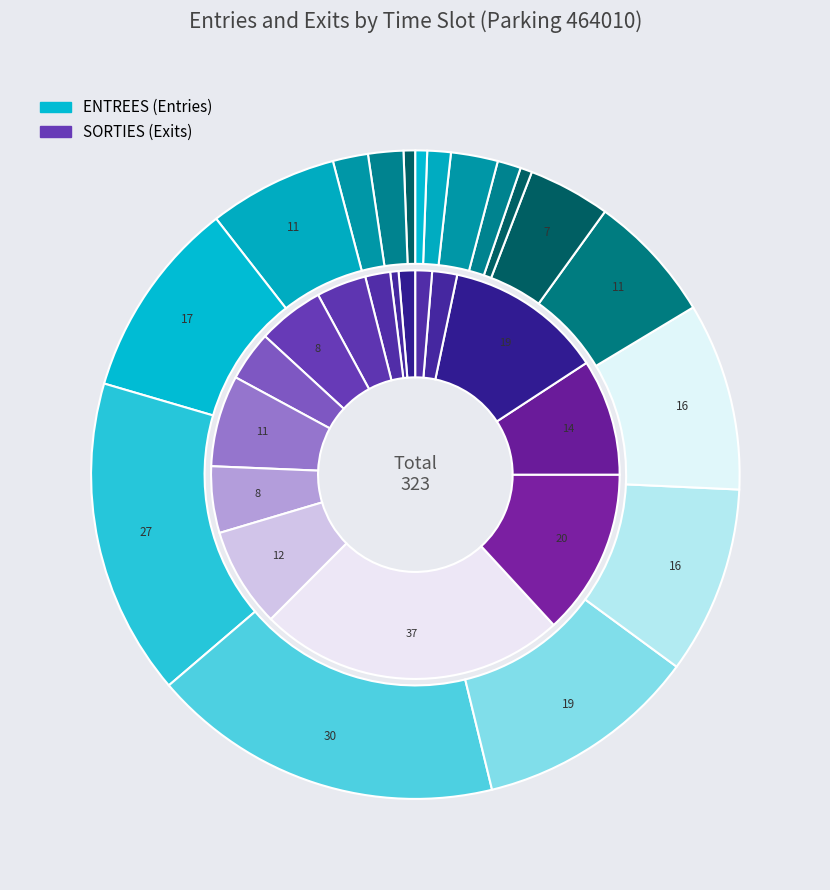

Does 9 represent more than half of the total?

No